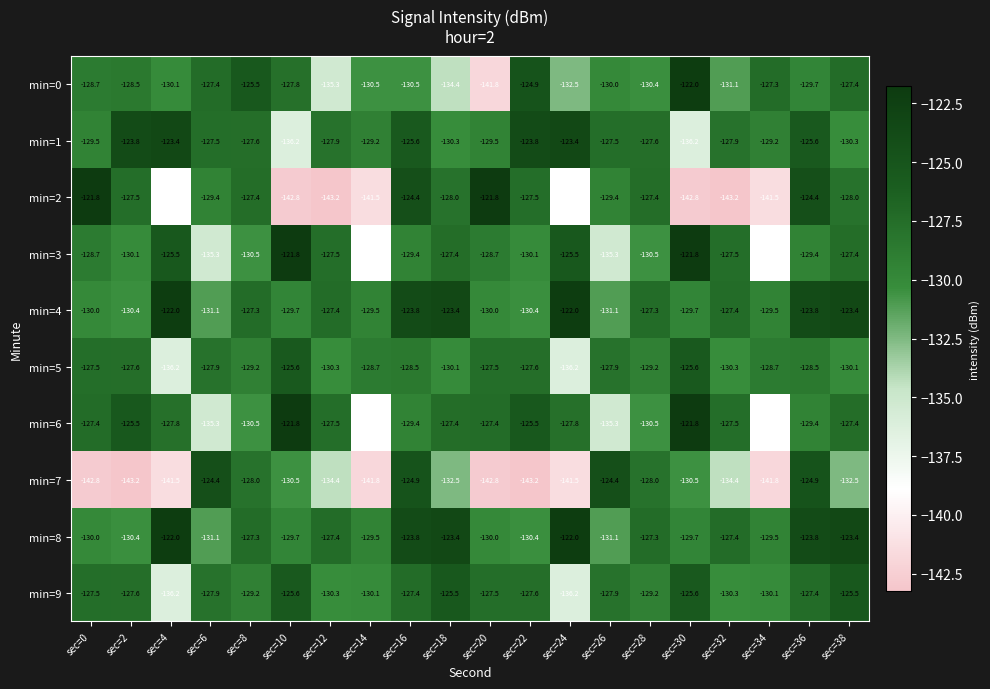

Where does the min=7 series first go above -132?

sec=6